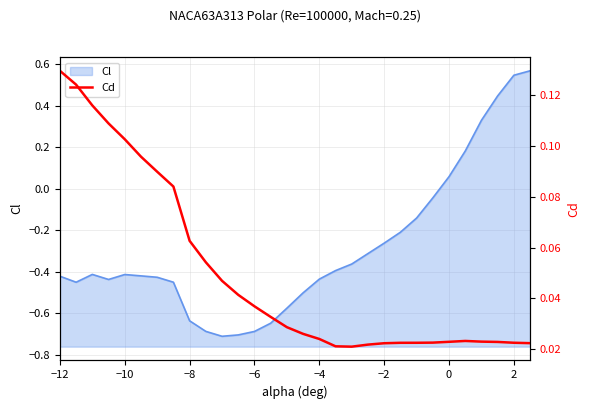

The Cl series shows -0.3 at −10. True or false?

False